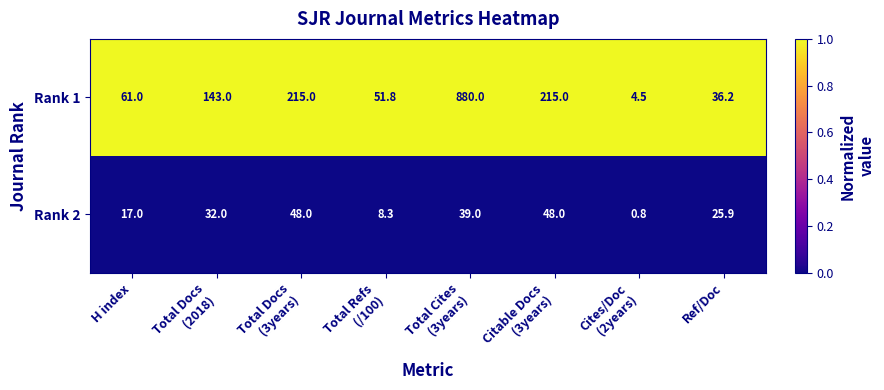

List the series in order of their peak value, lowest first.

Rank 2, Rank 1